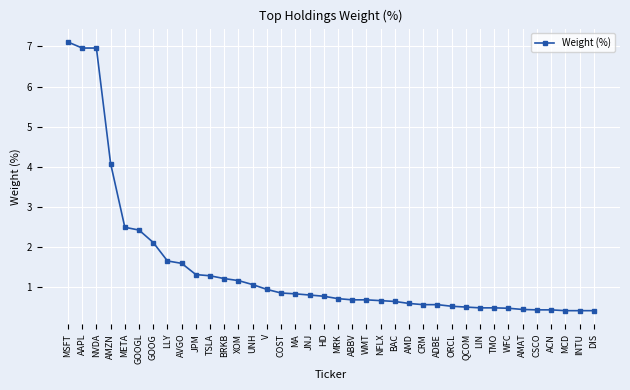

Which has a higher value, TSLA or GOOG?

GOOG